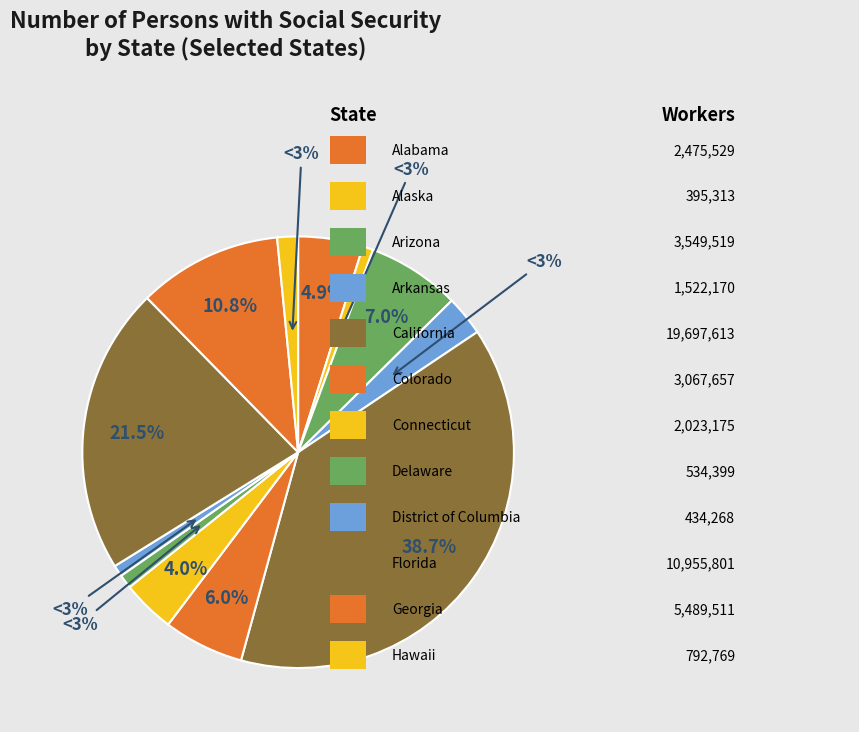

To the nearest percent, what is the difference between the largest and smallest slice percentages?

38%